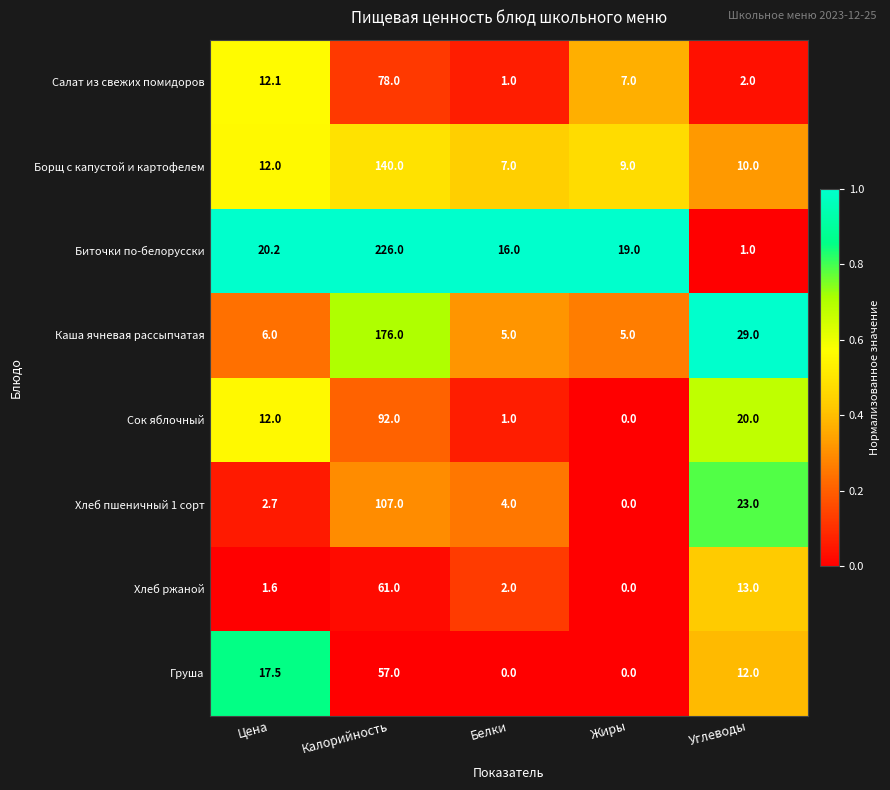

Which series changed the most between Белки and Жиры?

Салат из свежих помидоров